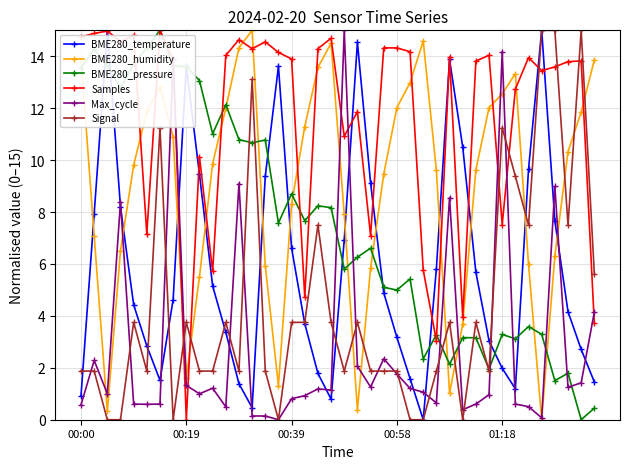

Which series has the largest total across all categories?

Samples